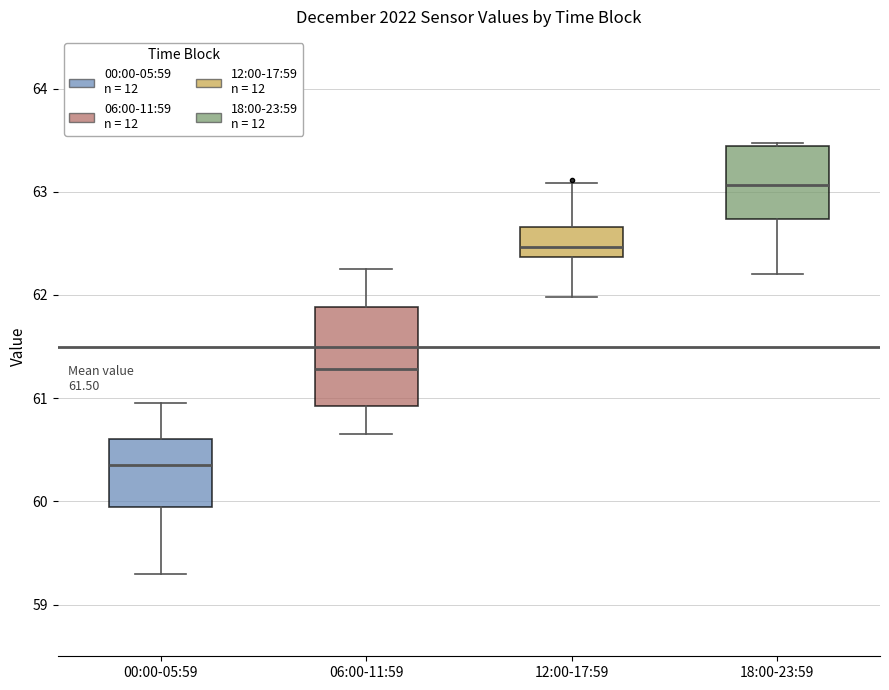

Reading left to right, read every box against the y-axis: the position of its median line, the range the box covers, and the ends of its whiskers. The values are not printed on the chart, so give them approximately, as read against the axis.

00:00-05:59: median 60.4, box 60.0 to 60.6, whiskers 59.3 to 61.0
06:00-11:59: median 61.3, box 60.9 to 61.9, whiskers 60.7 to 62.3
12:00-17:59: median 62.5, box 62.4 to 62.7, whiskers 62.0 to 63.1
18:00-23:59: median 63.1, box 62.7 to 63.4, whiskers 62.2 to 63.5